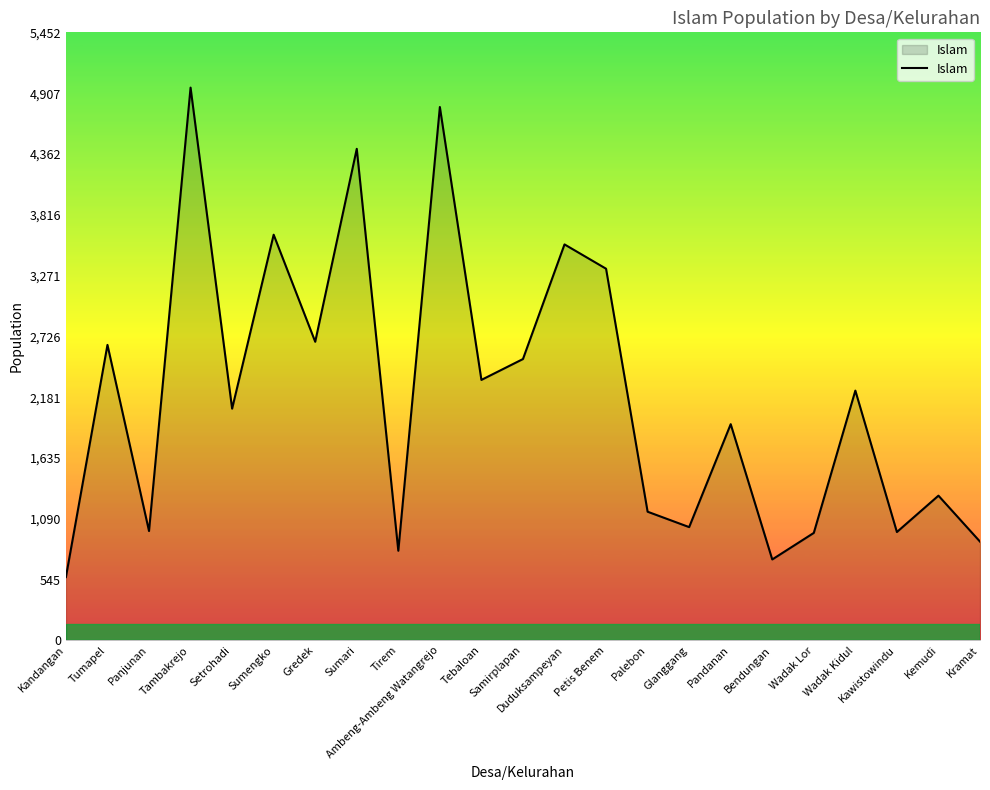

What value does the data have at Pandanan, to the nearest 100?

1900